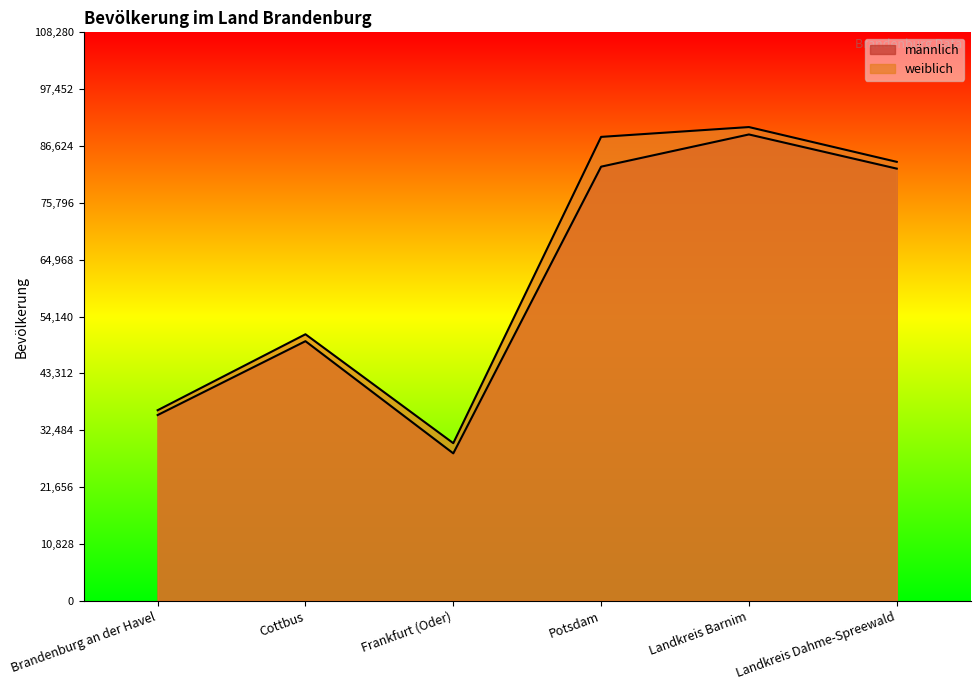

What is the sum of the männlich values at Frankfurt (Oder) and Potsdam?

110757